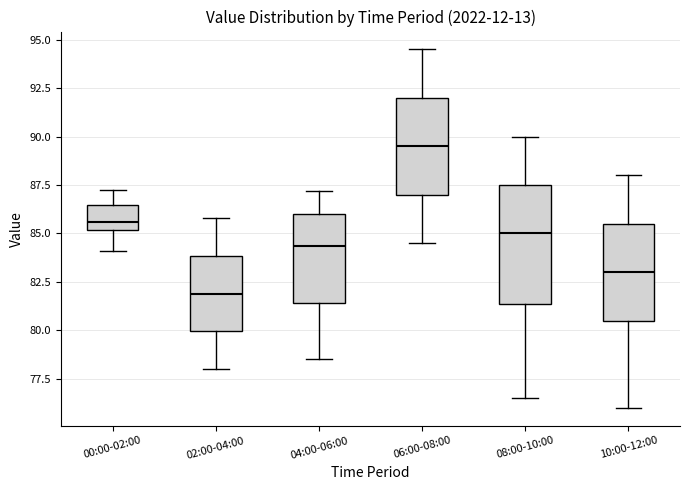

Comparing the boxes themselves (not the whiskers), which one is the tallest?

08:00-10:00